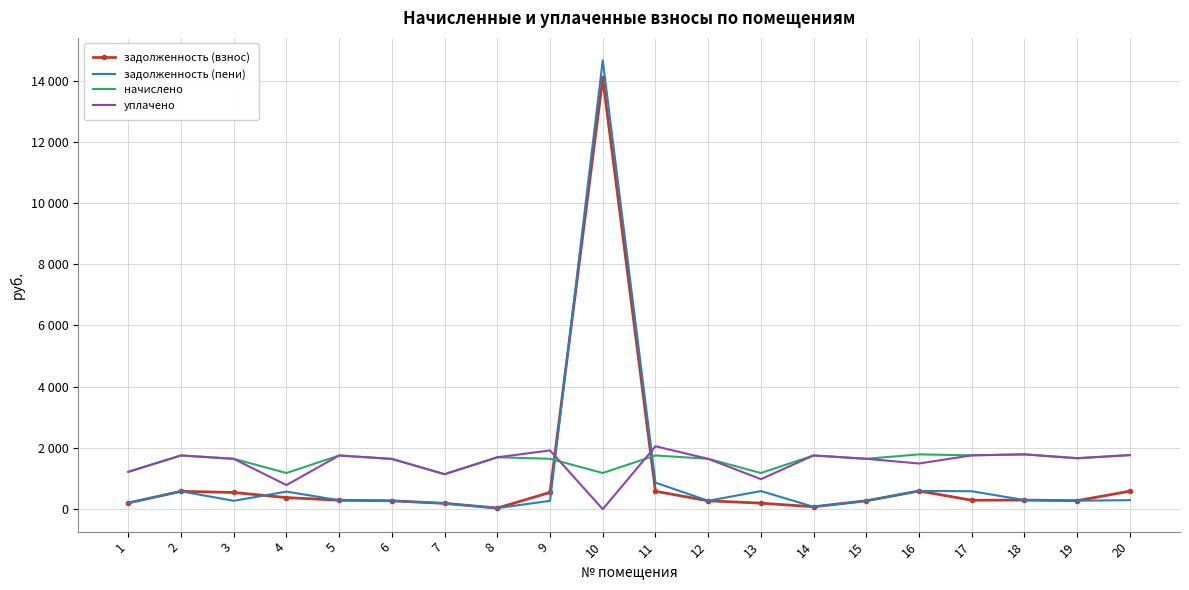

Between 9 and 4, which is larger?

9